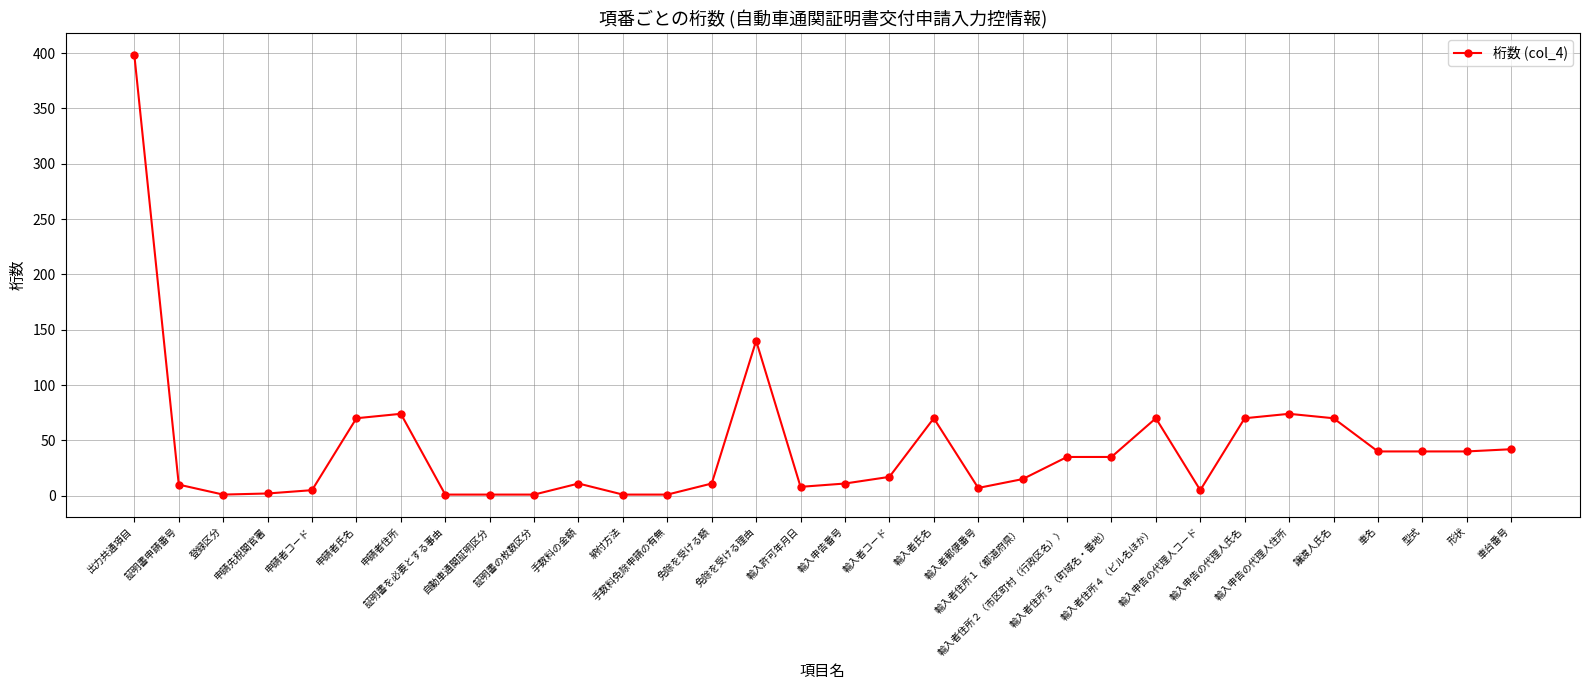

What position from the left is 輸入者住所３（町域名・番地）?

23